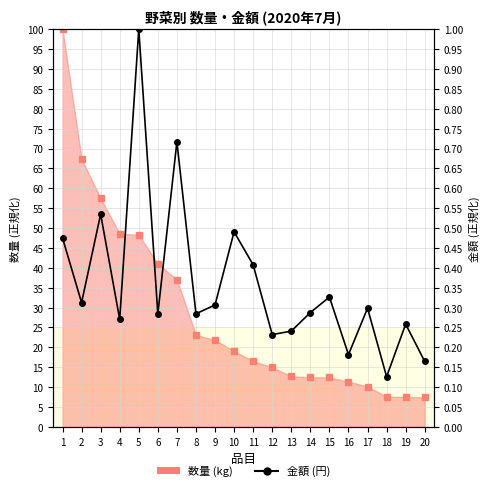

Which series has the widest spread of values?

数量 (kg)